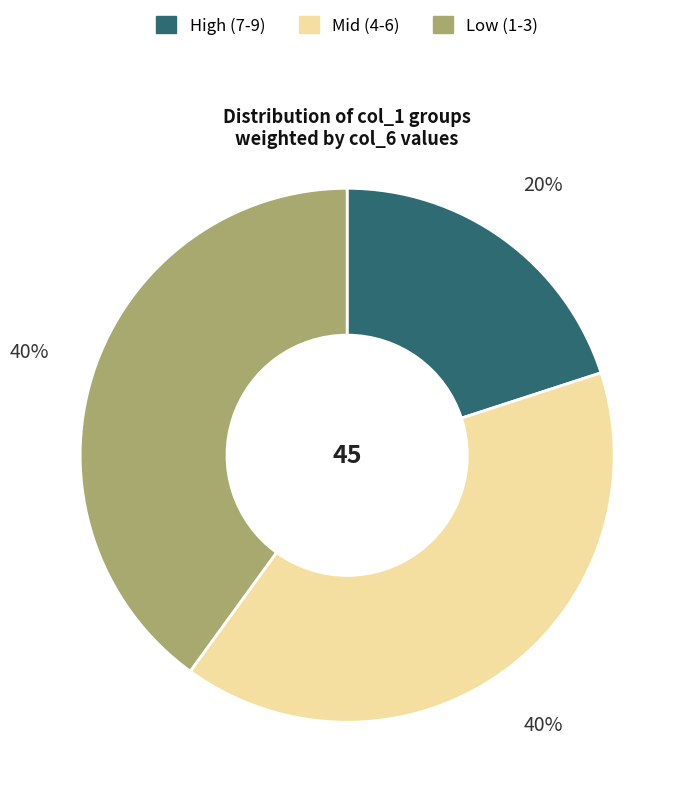

Is there a majority slice in this chart?

No